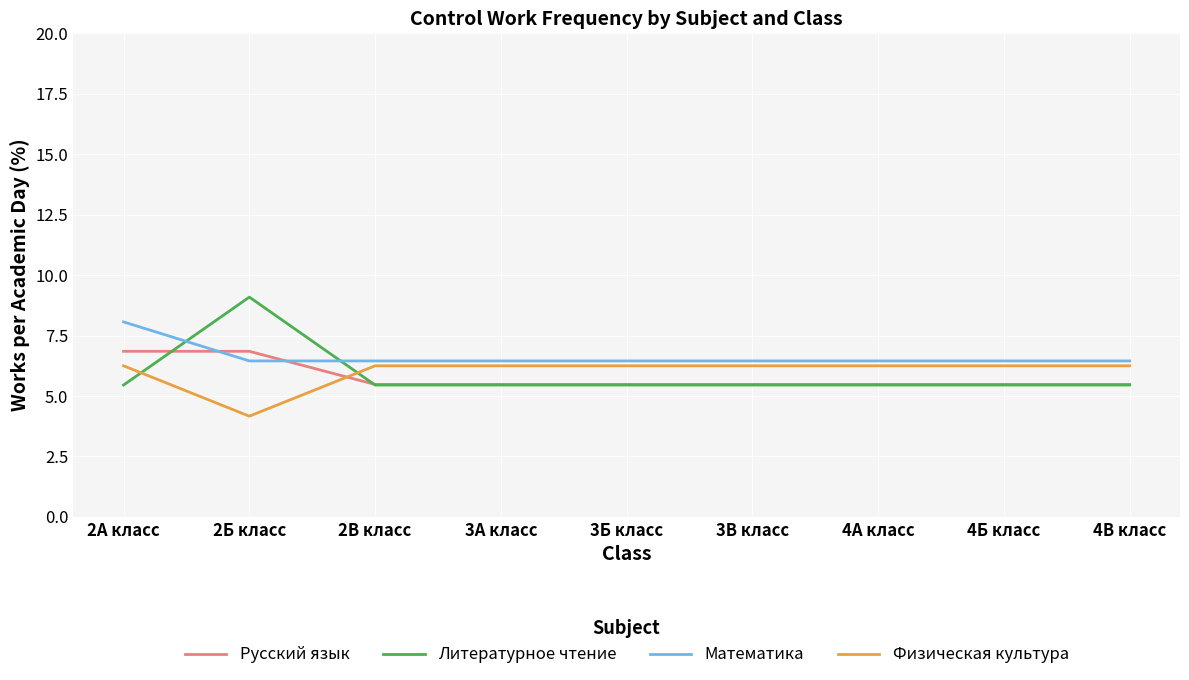

Is the value of Русский язык at 3В класс greater than the value of Математика at 3Б класс?

No